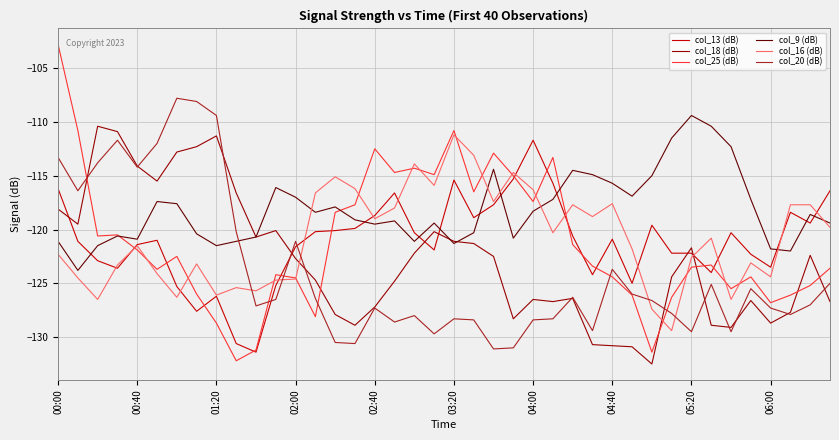

Which series has the largest range (max minus min)?

col_25 (dB)